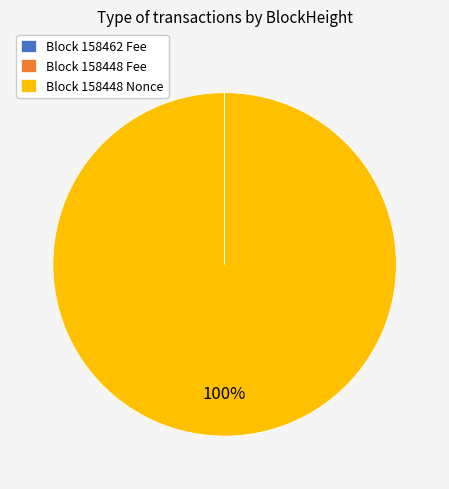

What percentage is the Block 158448 Nonce slice, to the nearest percent?

100%